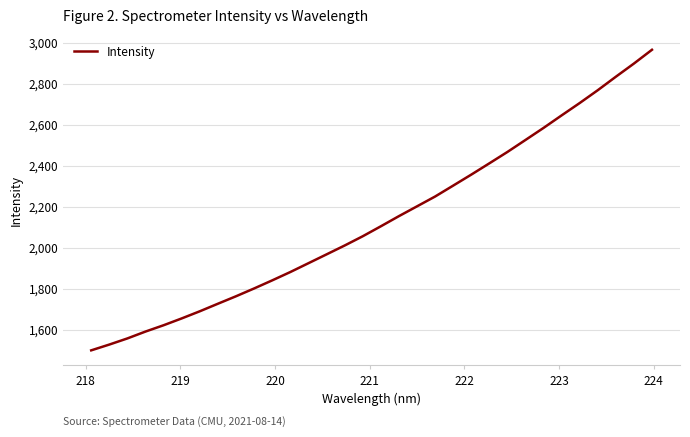

What is the difference between the maximum and minimum values?

1468.4